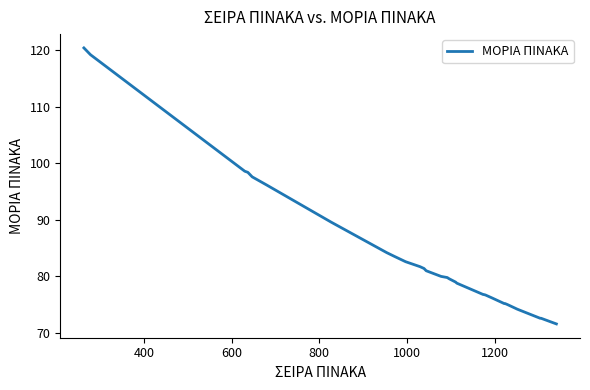

What is the difference between the maximum and minimum values?

48.8